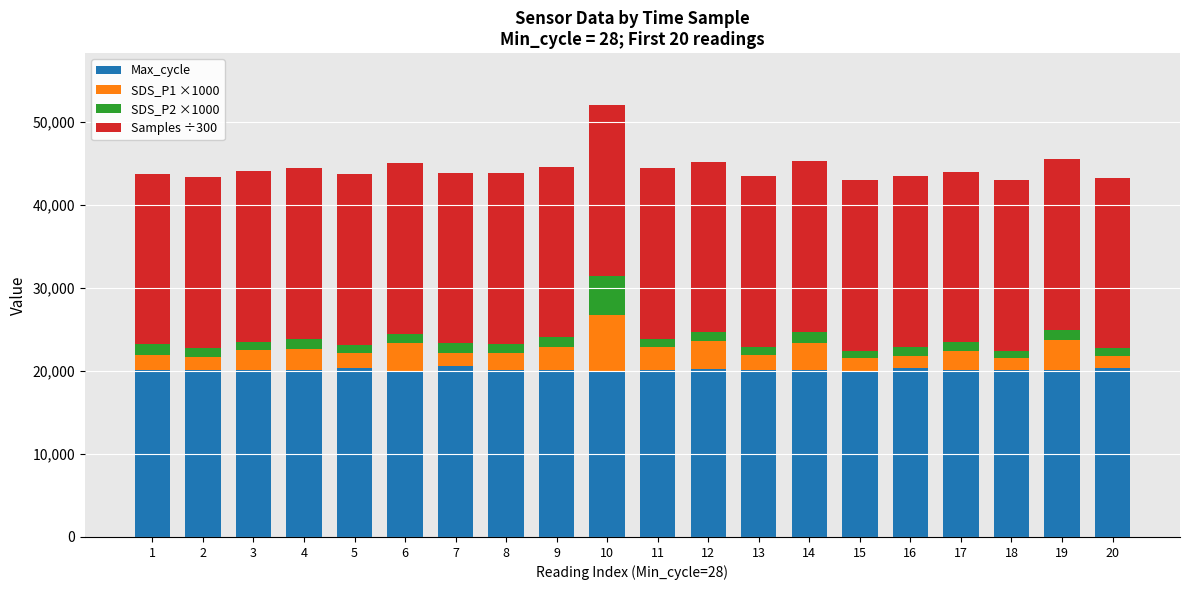

At which category is the sum across all series the highest?

10